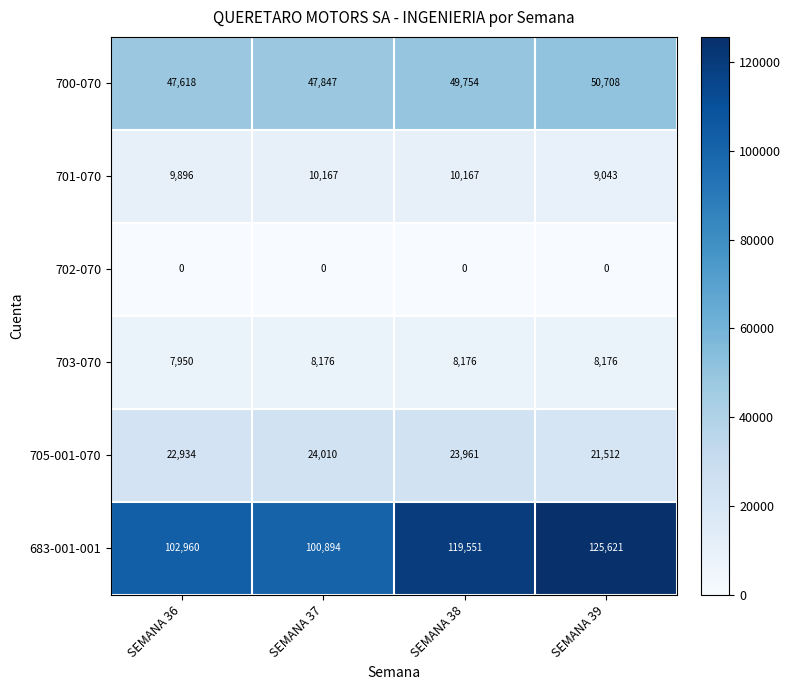

Reading right to left, what are all the values shown in this chart?

700-070: SEMANA 39=50708	SEMANA 38=49754	SEMANA 37=47847	SEMANA 36=47618
701-070: SEMANA 39=9043	SEMANA 38=10167	SEMANA 37=10167	SEMANA 36=9896
702-070: SEMANA 39=0	SEMANA 38=0	SEMANA 37=0	SEMANA 36=0
703-070: SEMANA 39=8176	SEMANA 38=8176	SEMANA 37=8176	SEMANA 36=7950
705-001-070: SEMANA 39=21512	SEMANA 38=23961	SEMANA 37=24010	SEMANA 36=22934
683-001-001: SEMANA 39=125621	SEMANA 38=119551	SEMANA 37=100894	SEMANA 36=102960